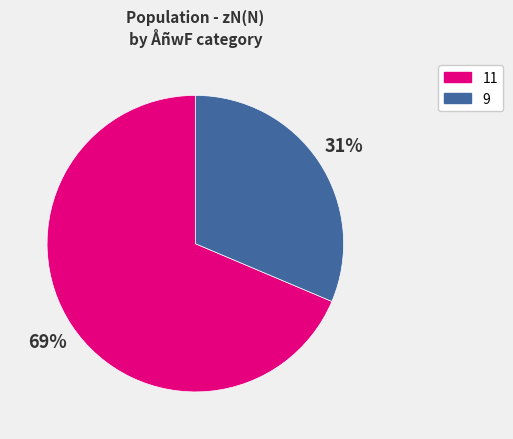

Which has a higher value, 9 or 11?

11